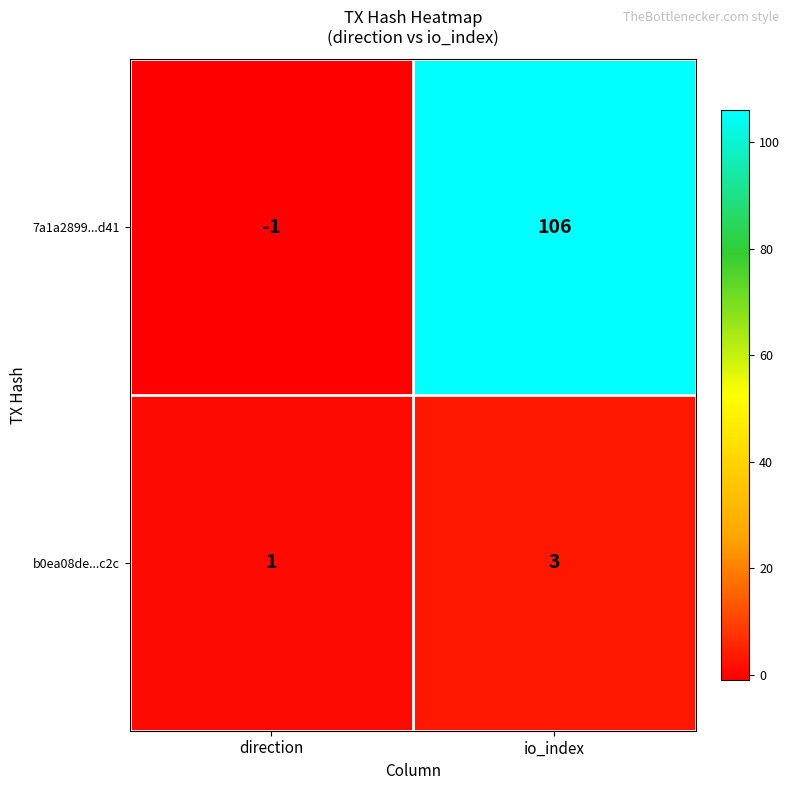

What is the sum of the b0ea08de...c2c values at io_index and direction?

4